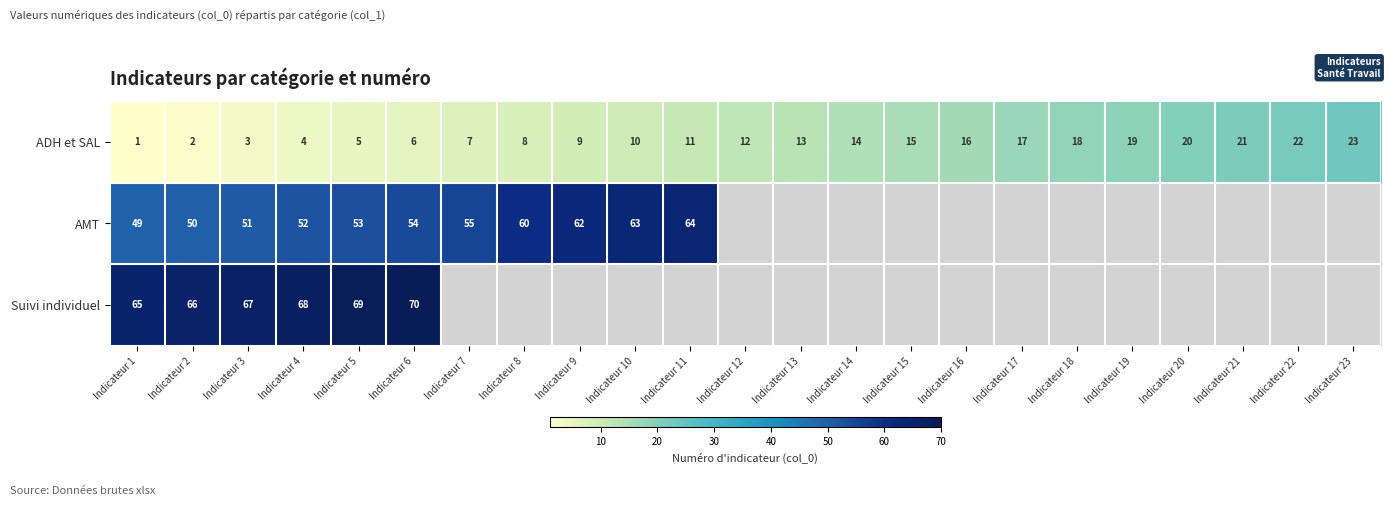

Where is ADH et SAL nearest to the value 12?

Indicateur 12